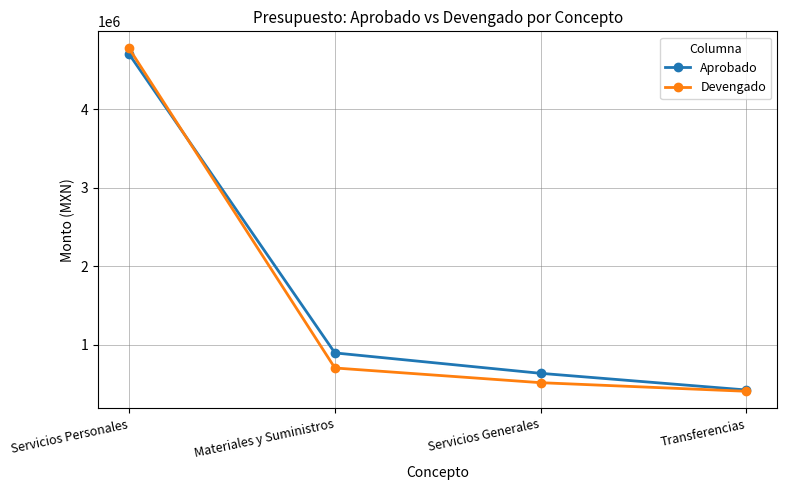

Where is Aprobado nearest to the value 2561358?

Materiales y Suministros